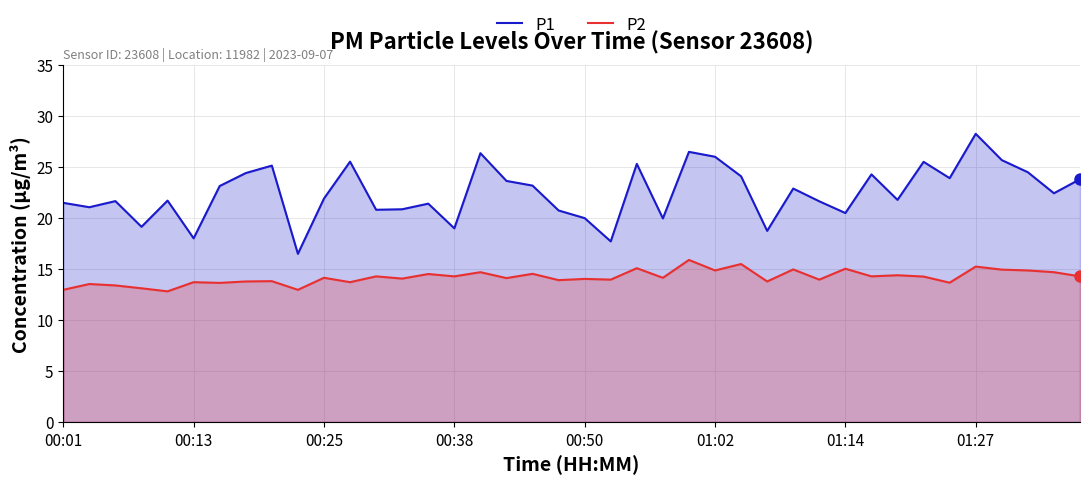

True or false: P1 and P2 intersect in this chart.

False